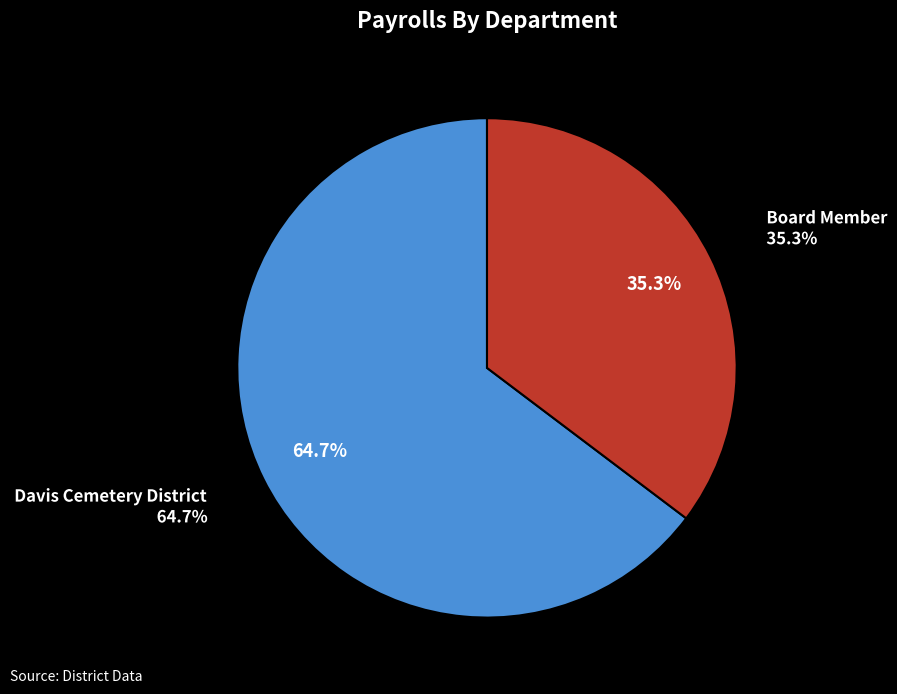

To the nearest percent, what is the average slice percentage?

50%